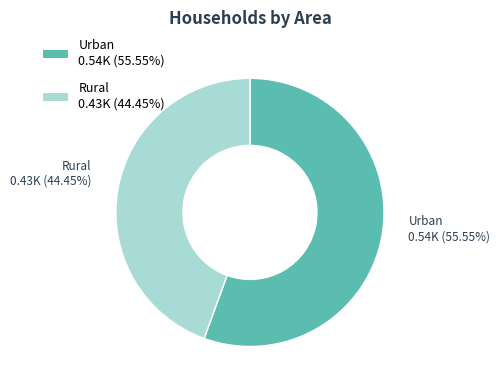

Rank the categories by value from highest to lowest.

Urban, Rural